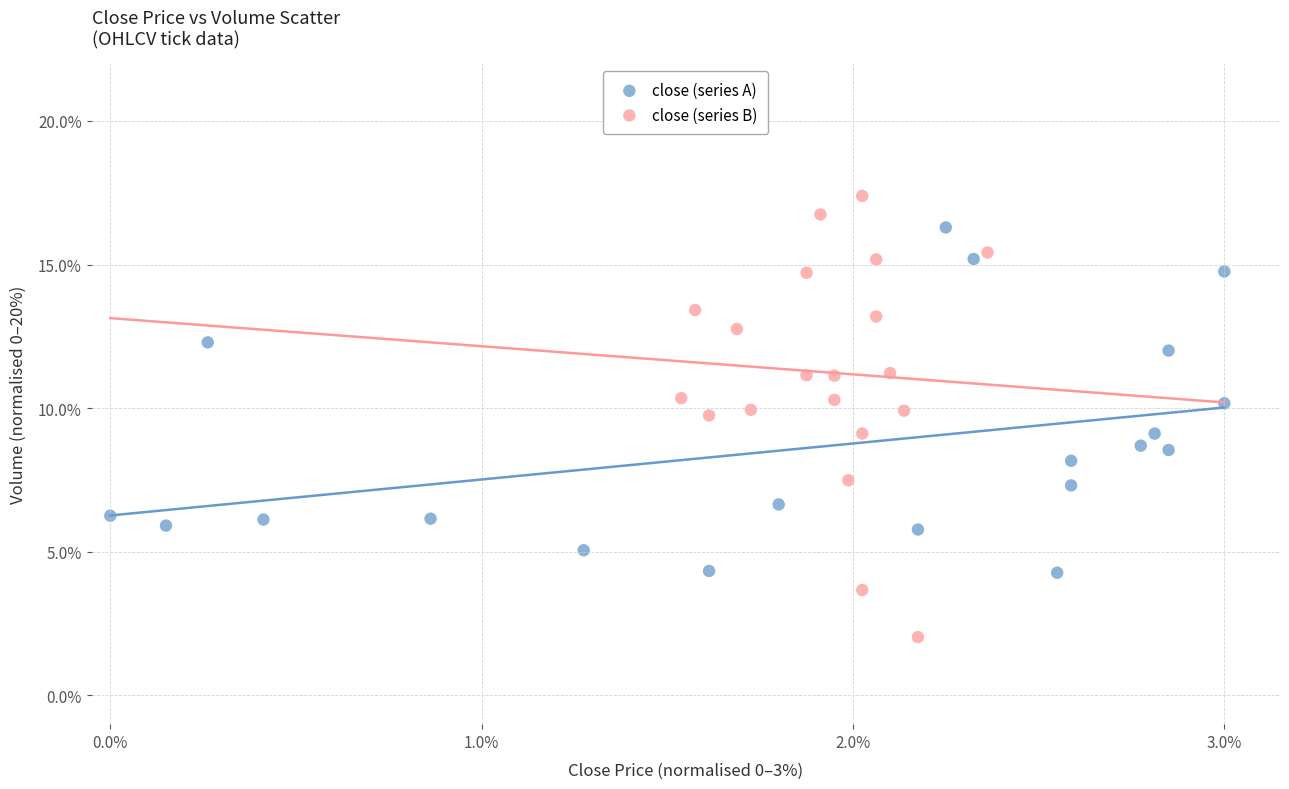

Which series has the largest Y range (max minus min)?

close (series B)